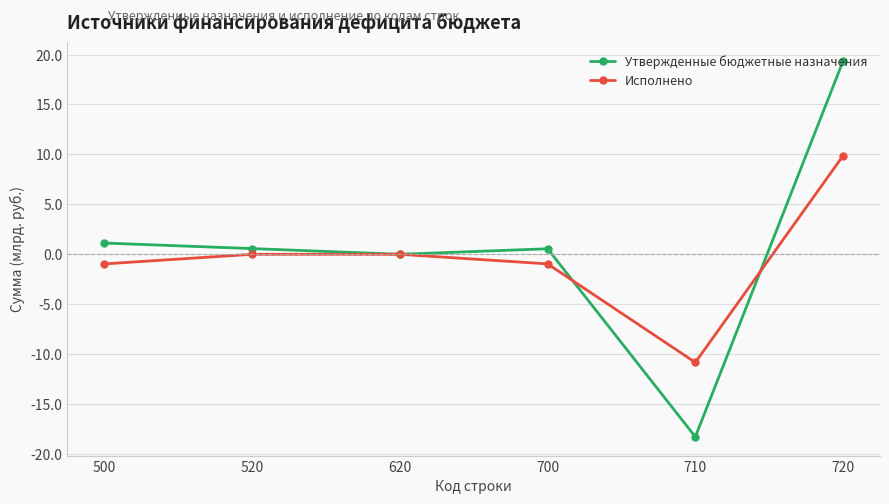

Is it true that Исполнено equals -1.0 at 500?

True